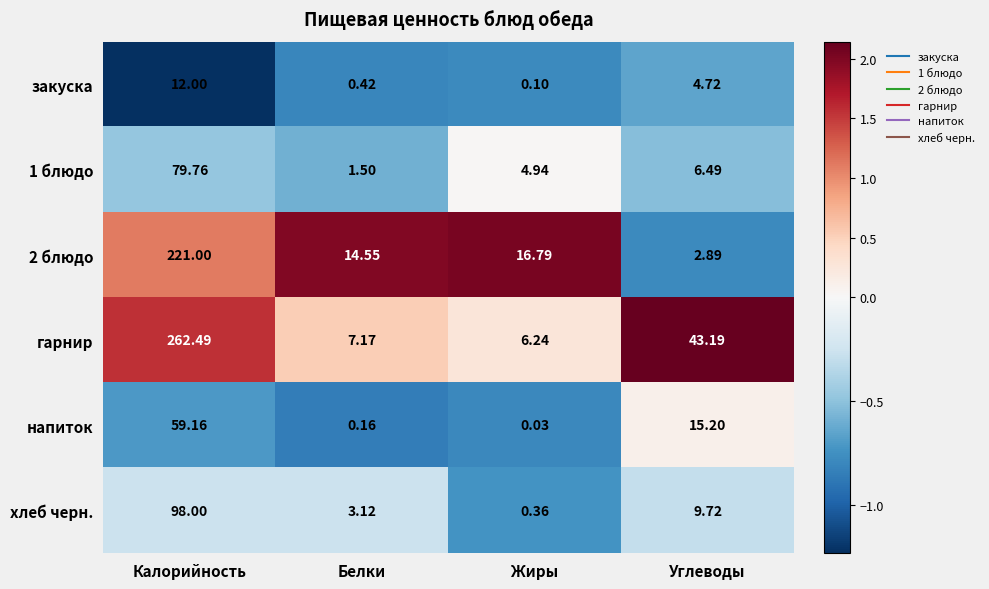

Where is хлеб черн. nearest to the value 49?

Углеводы